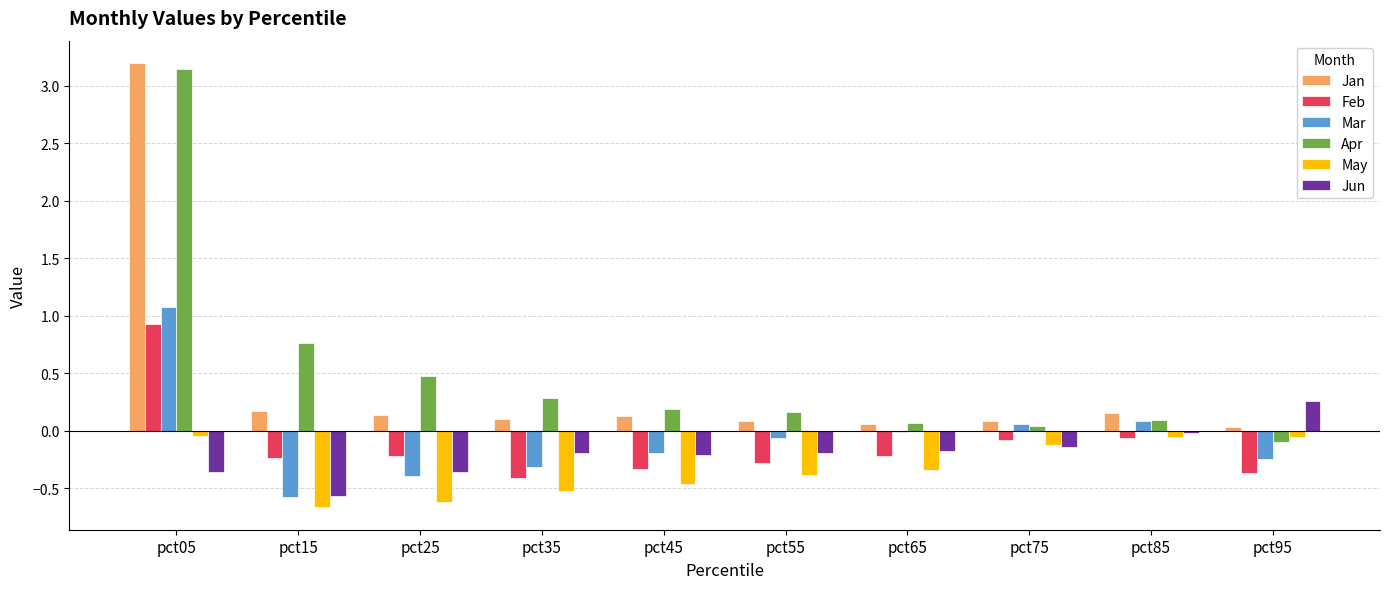

What is the highest value of the Mar series?

1.1